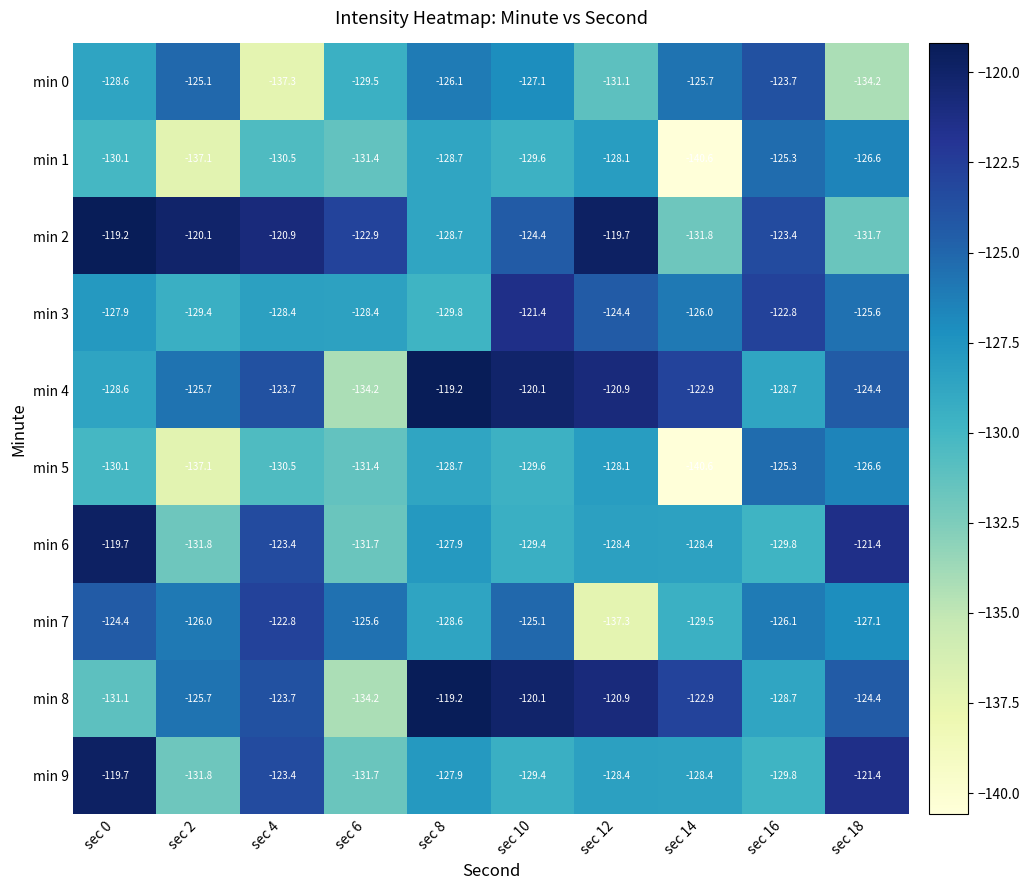

What is the difference between the maximum and minimum values in the min 6 series?

12.1